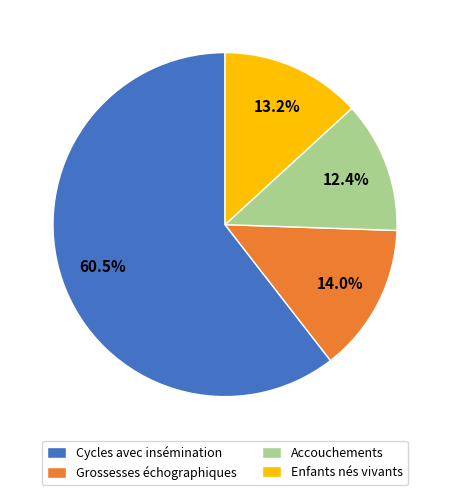

Is there any slice that represents more than half of the pie?

Yes